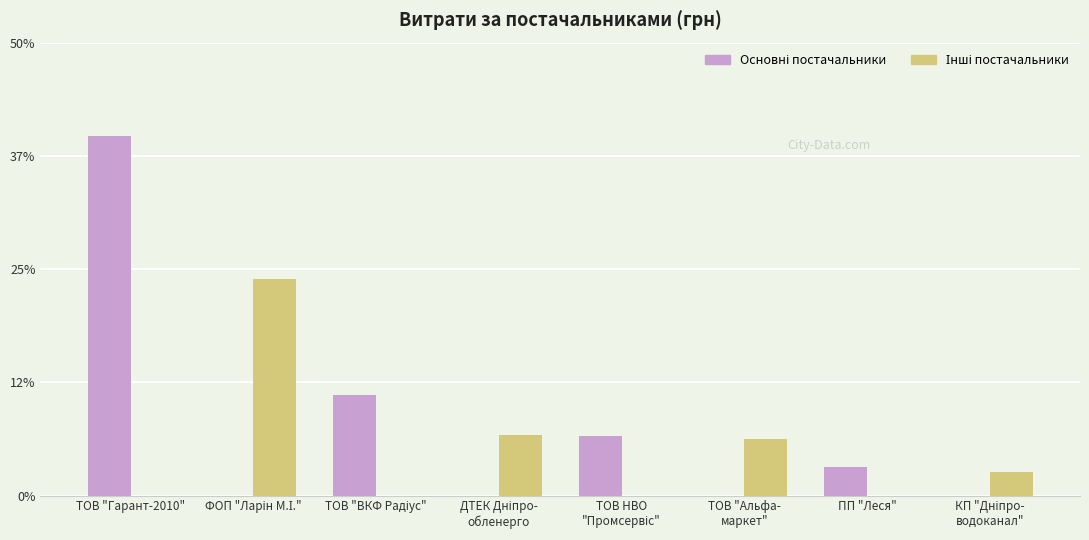

At which category is the sum across all series the highest?

ТОВ "Гарант-2010"